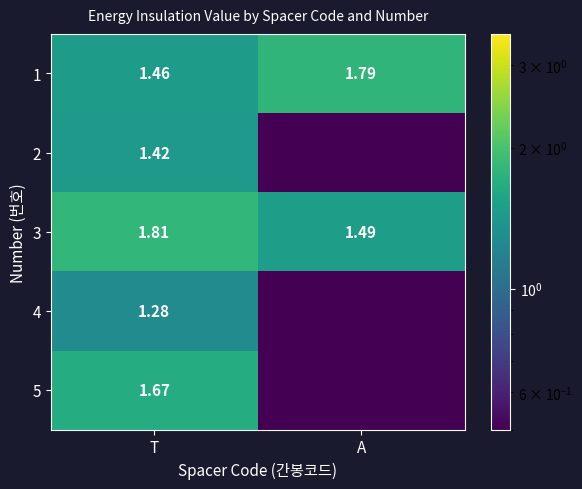

Which category has the highest value in the 3 series?

T